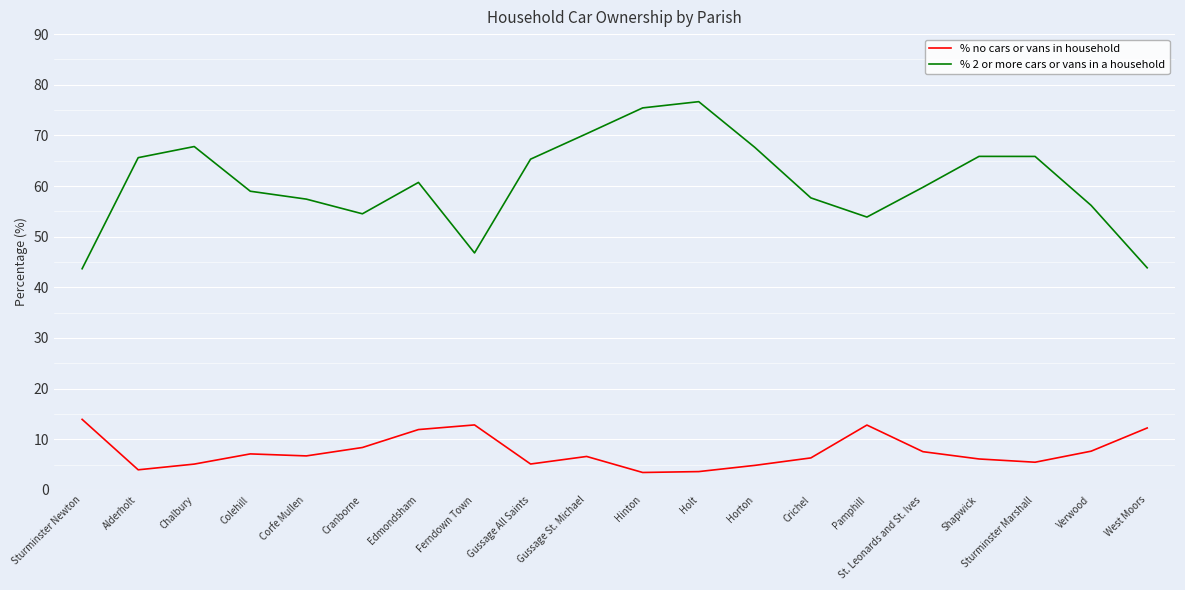

What is the total value across all series at Crichel?

64.0